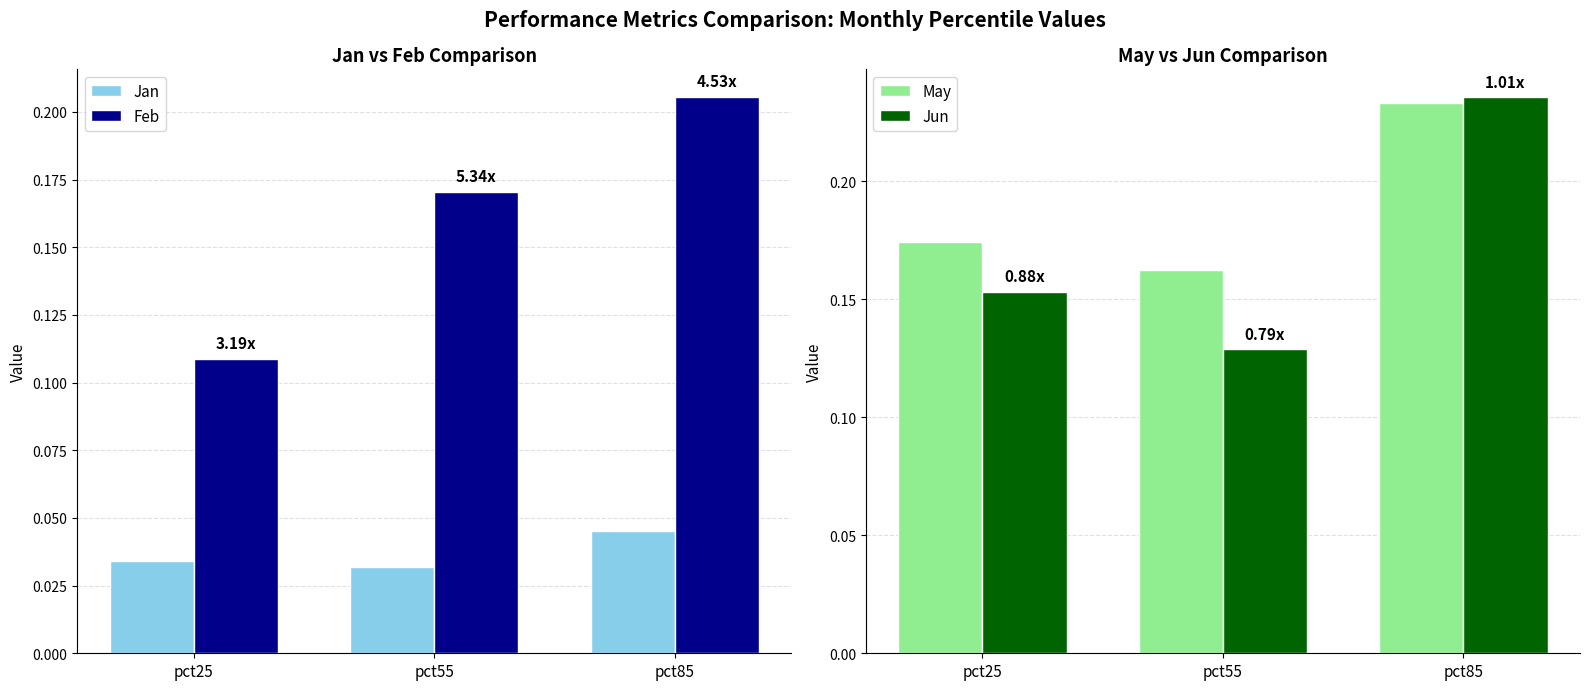

Between pct25 and pct55, which is larger?

pct25